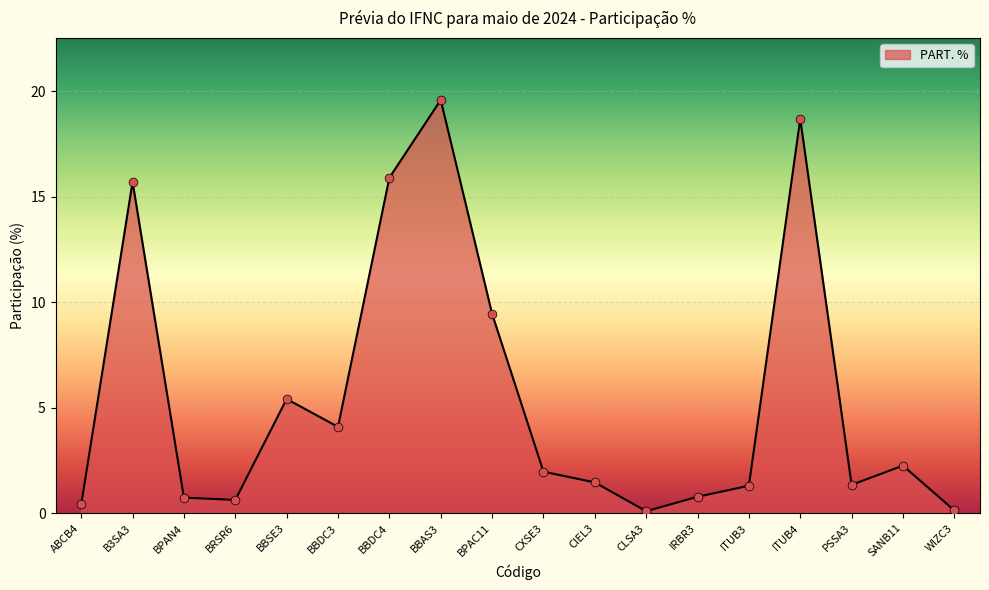

Approximately how many times larger is the value at BBAS3 compared to SANB11?

8.7